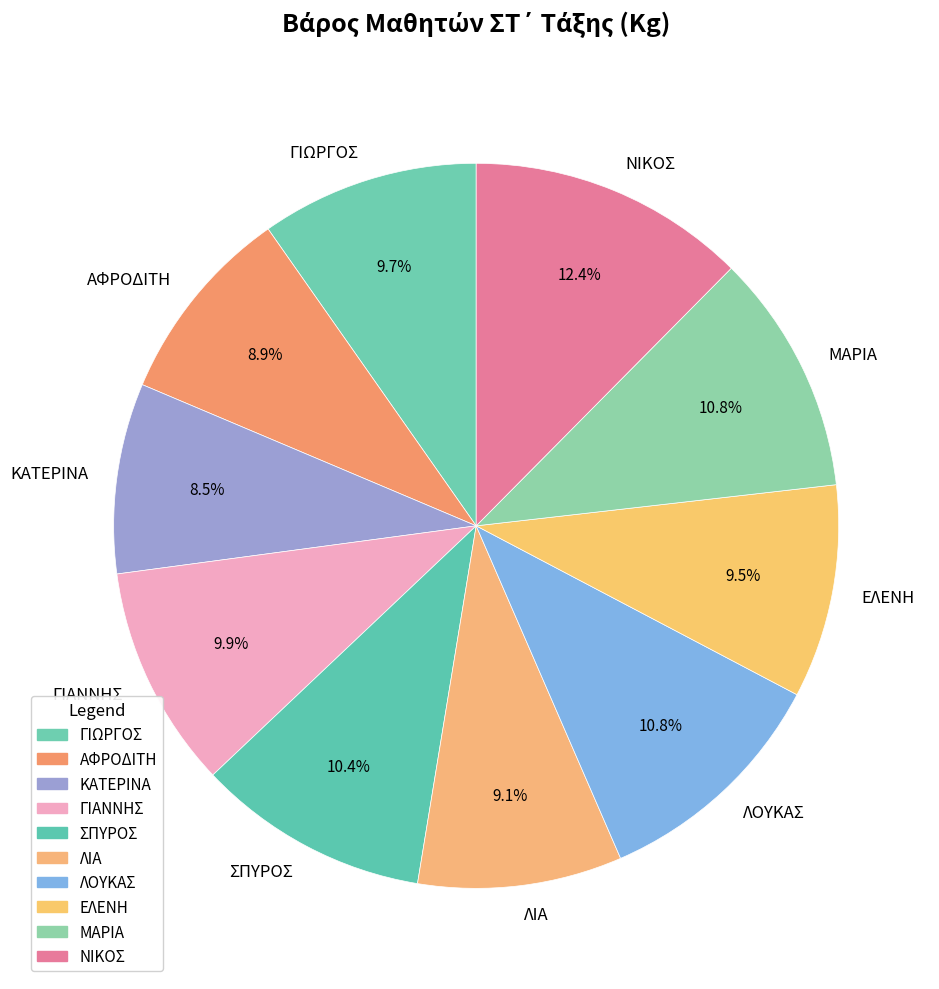

The ΛΟΥΚΑΣ slice represents 23% of the pie. True or false?

False